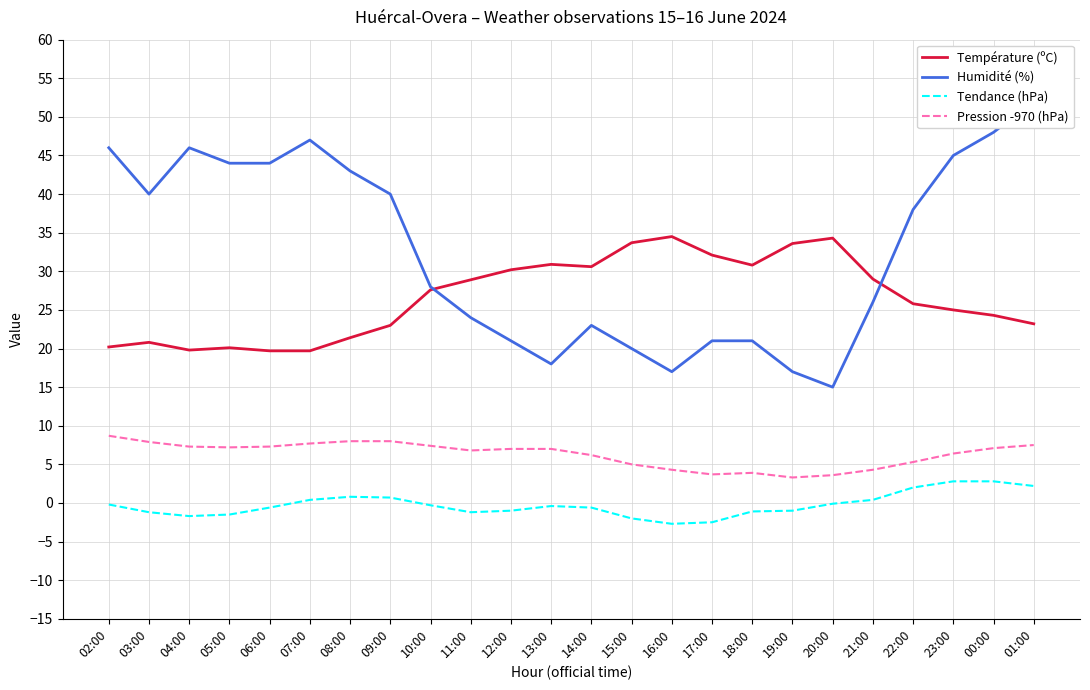

Which series has the largest total across all categories?

Humidité (%)